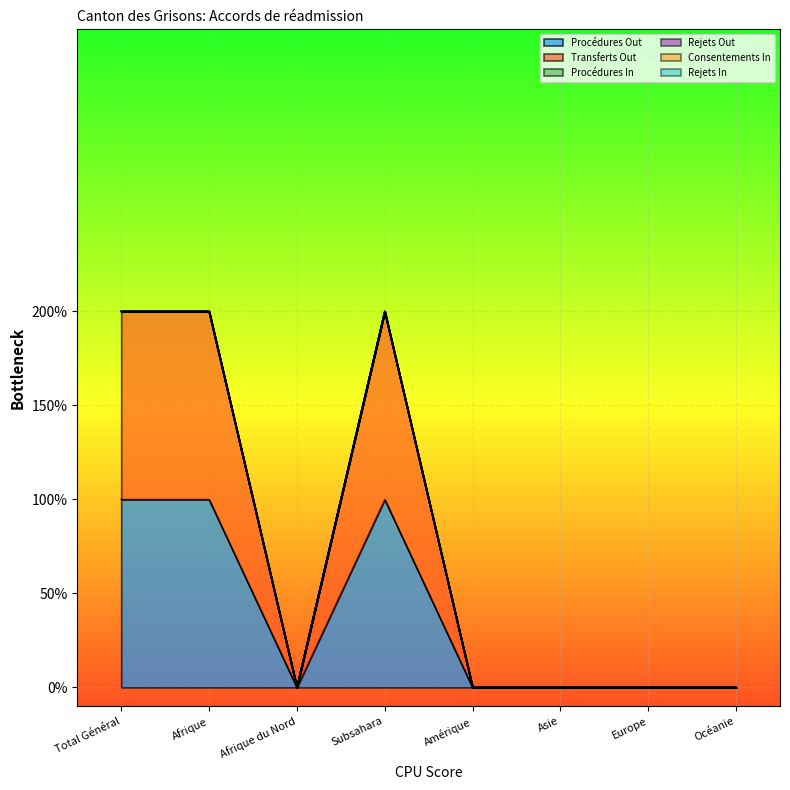

List the labels in order of Transferts Out value, smallest first.

Afrique du Nord, Amérique, Asie, Europe, Océanie, Total Général, Afrique, Subsahara